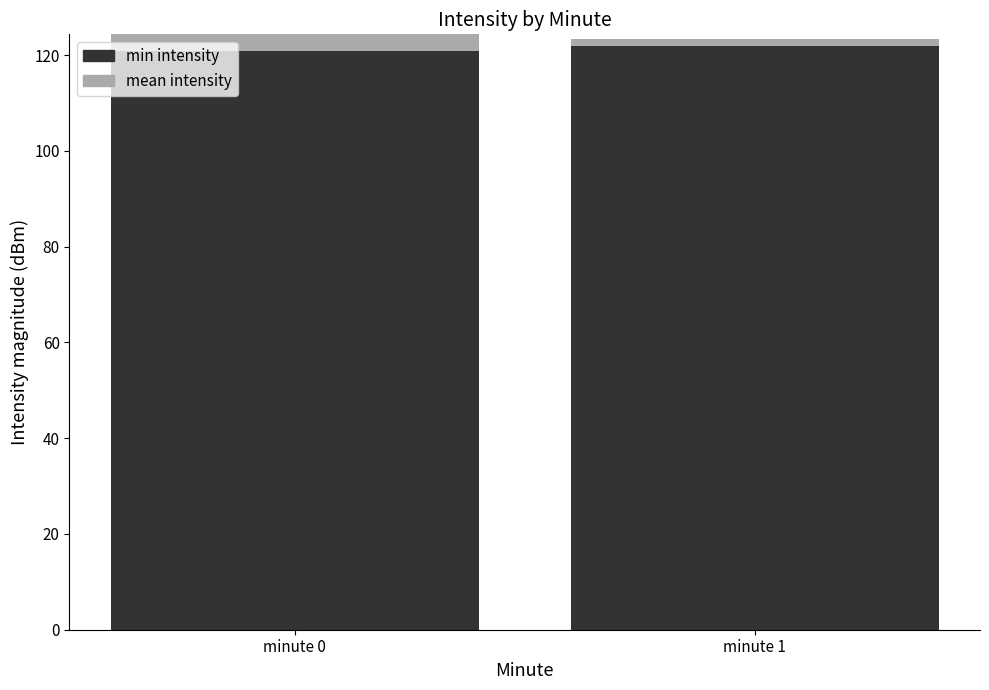

Which series has the largest total across all categories?

min intensity